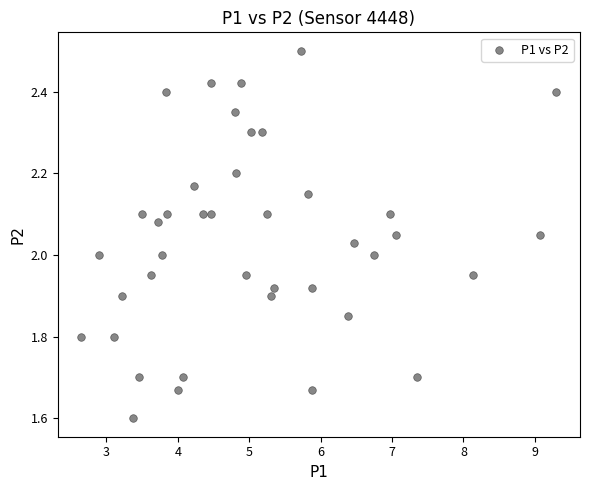

What is the range of Y values (max minus min)?

0.9